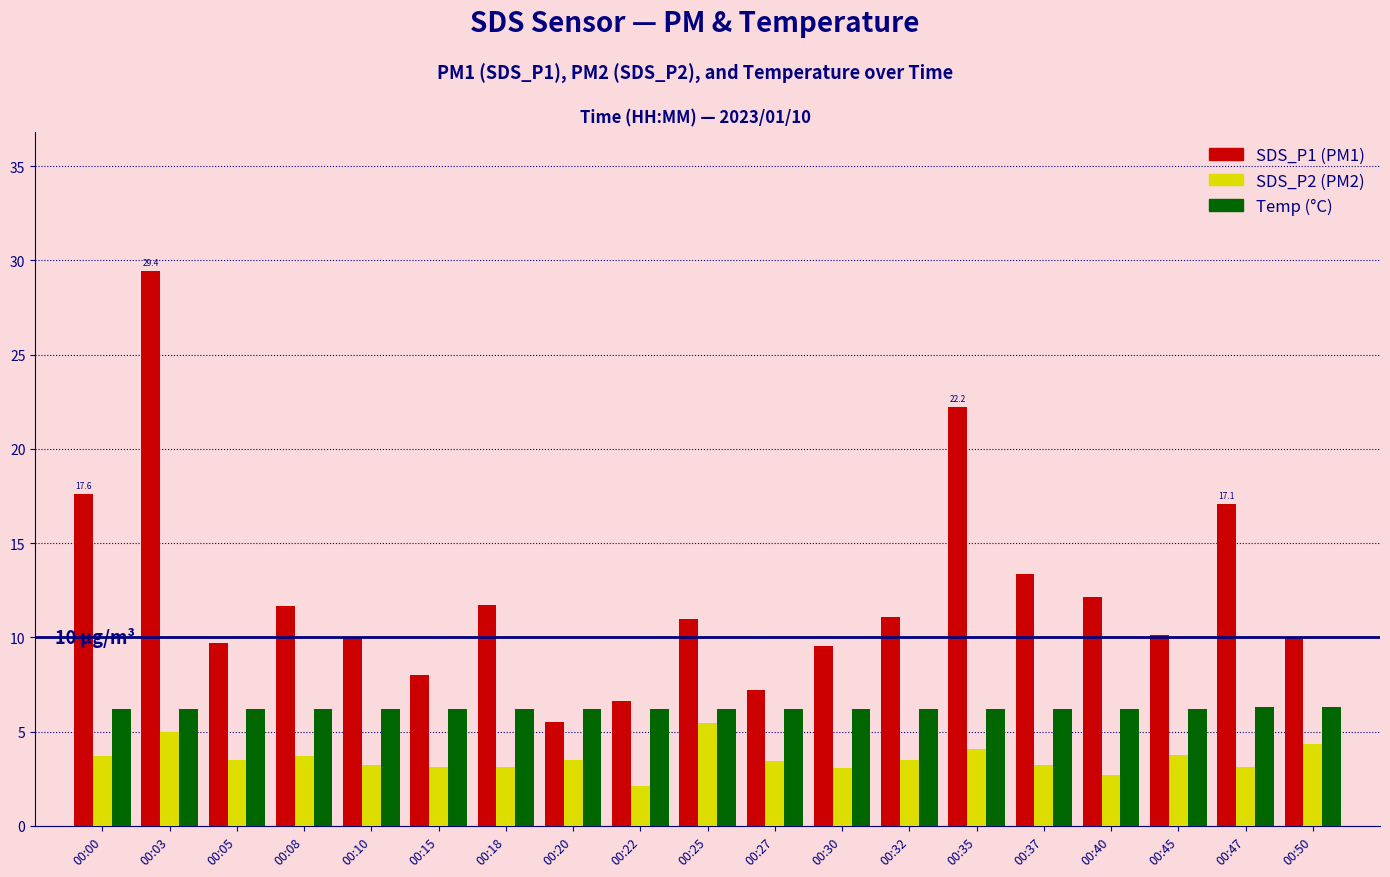

At which category is the sum across all series the highest?

00:03